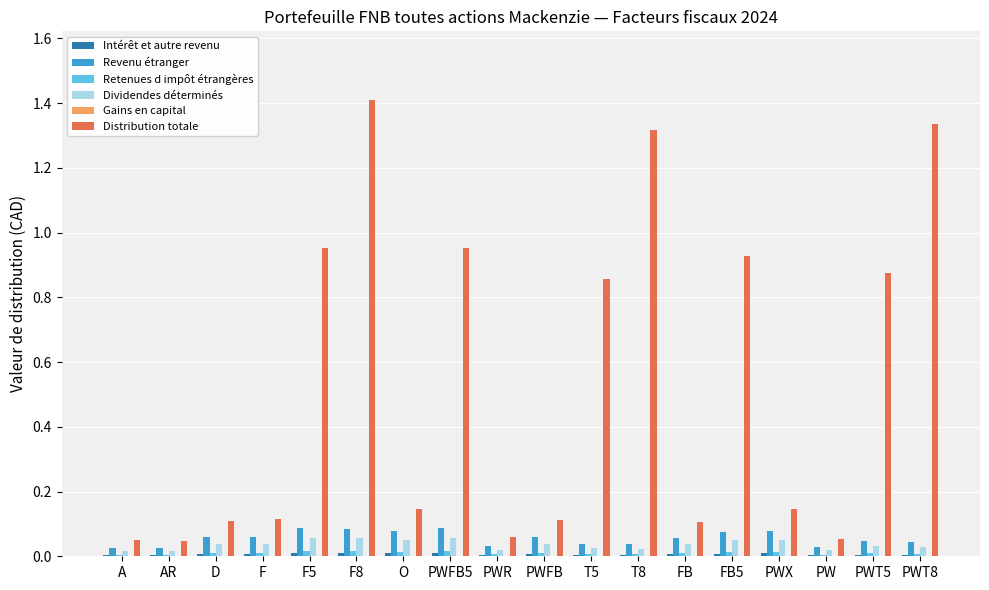

Which category has the highest value across all series?

F8